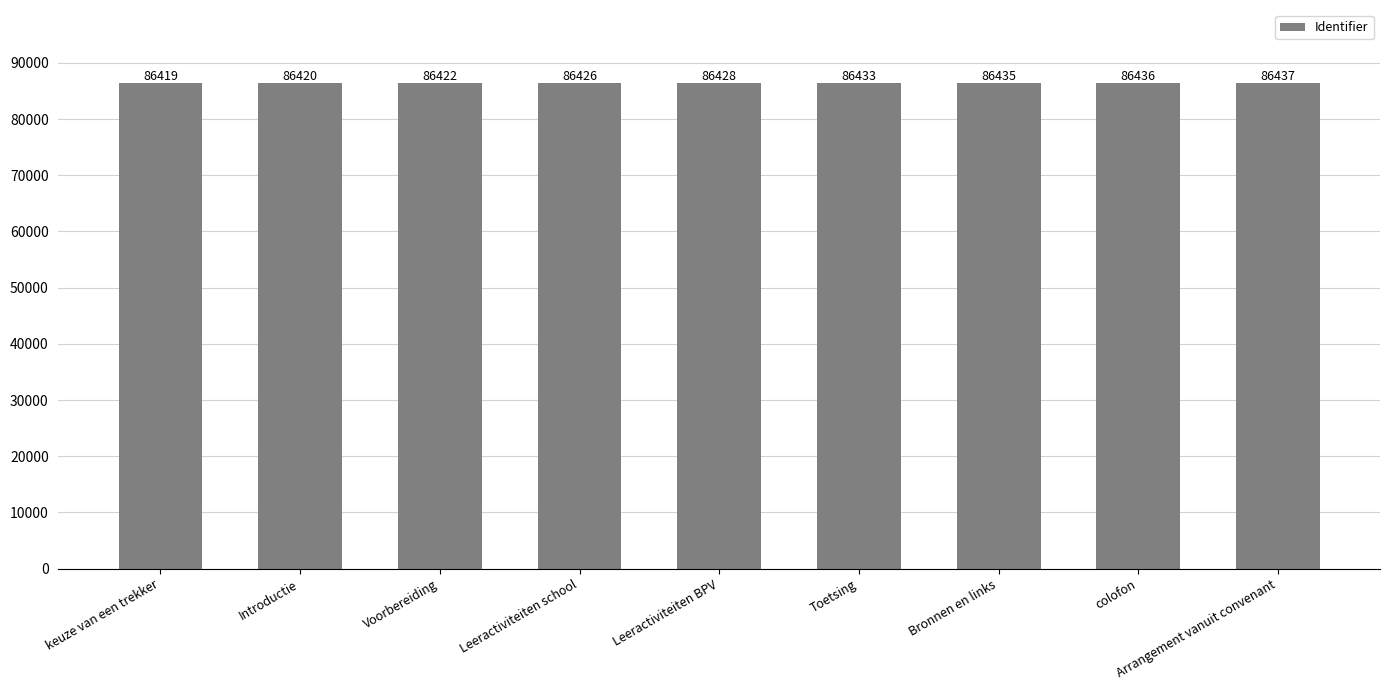

What position from the right is Toetsing?

4